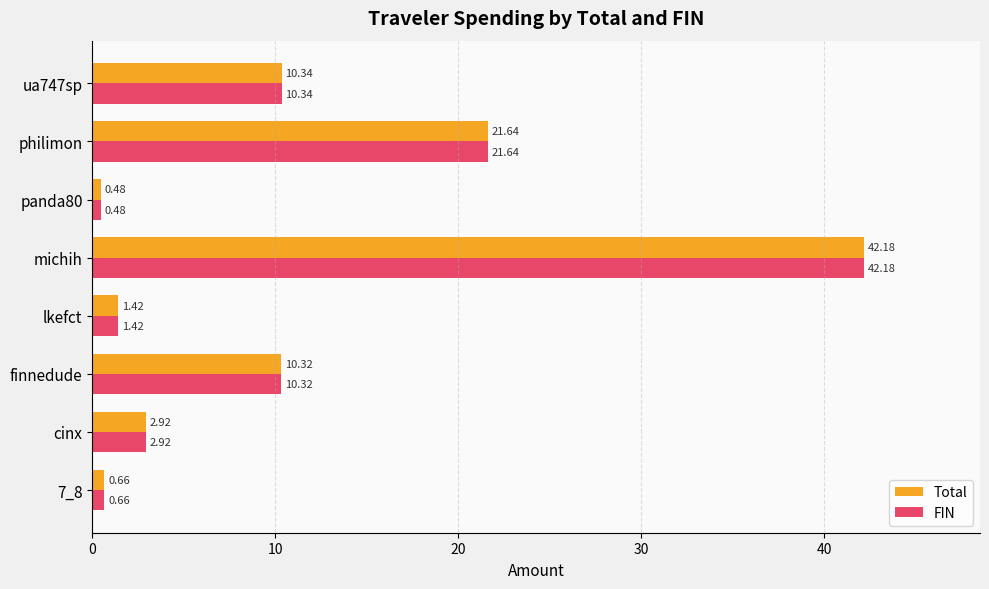

What is the difference between the maximum and minimum values in the FIN series?

41.7